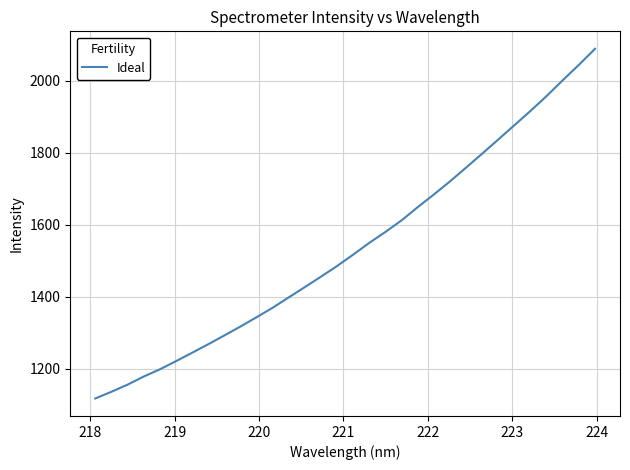

What is the difference between the maximum and minimum values?

971.1